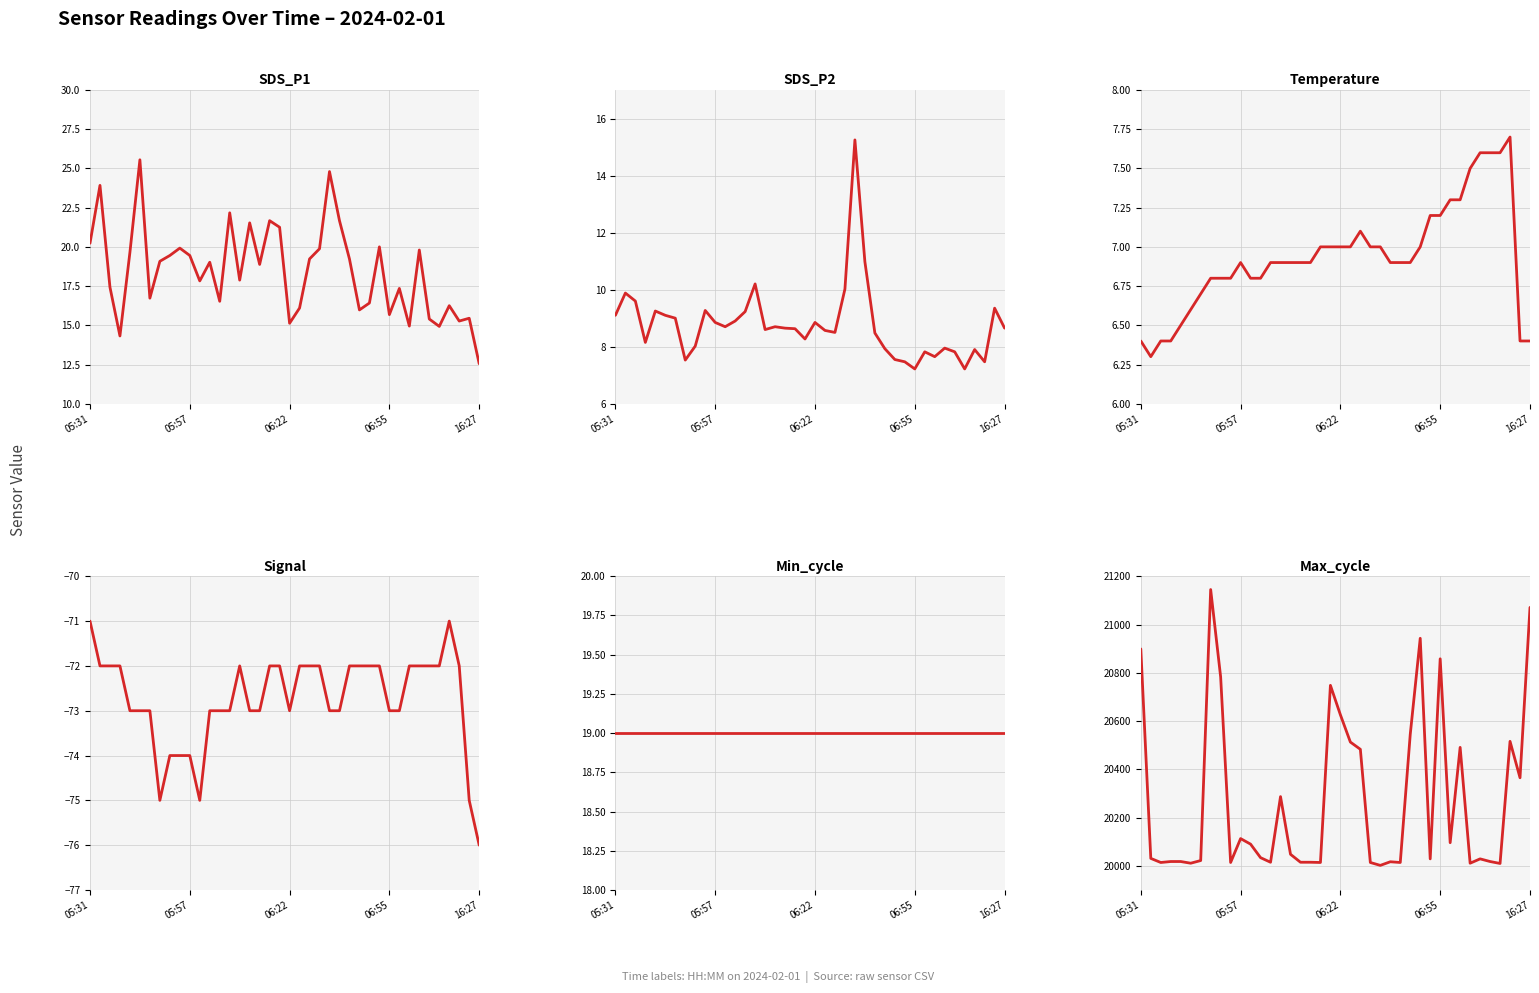

At which category is the sum across all series the highest?

7